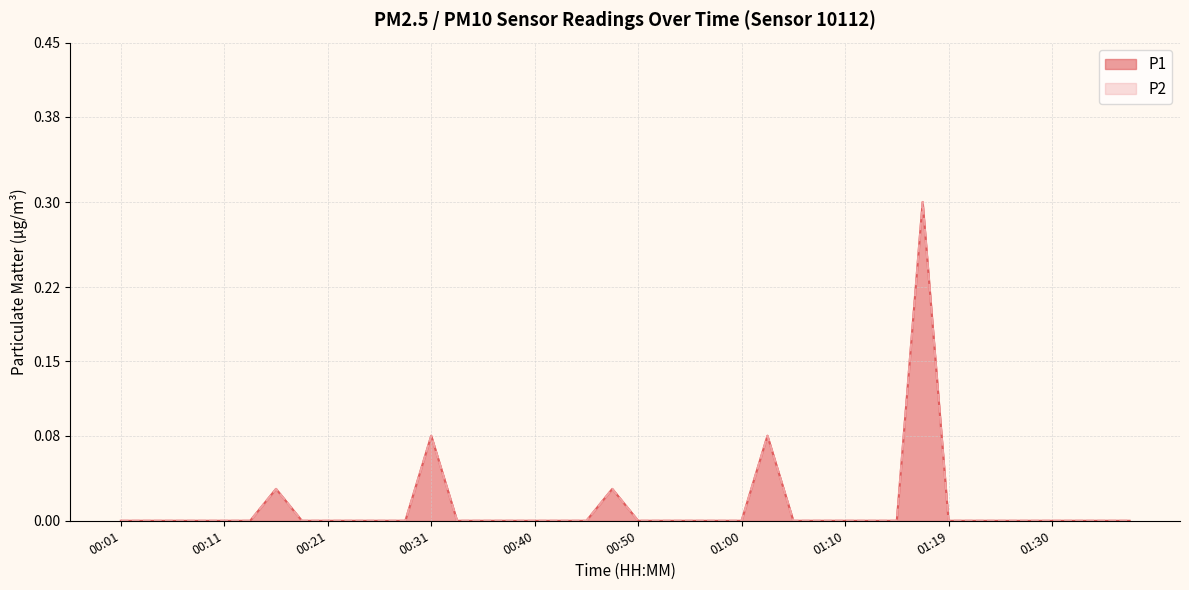

True or false: P1 has more than 2 interior local peaks.

True